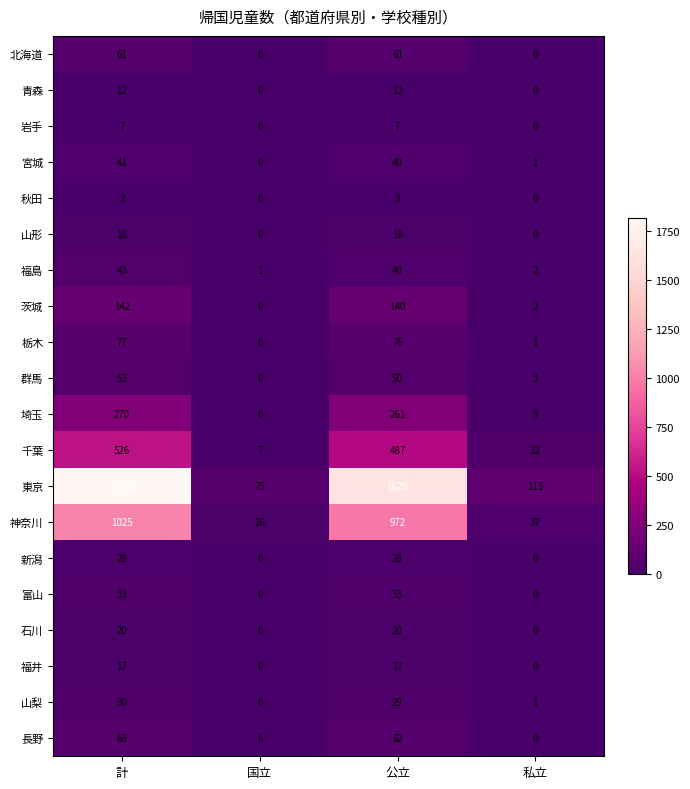

At which label is 神奈川 closest to 520?

公立